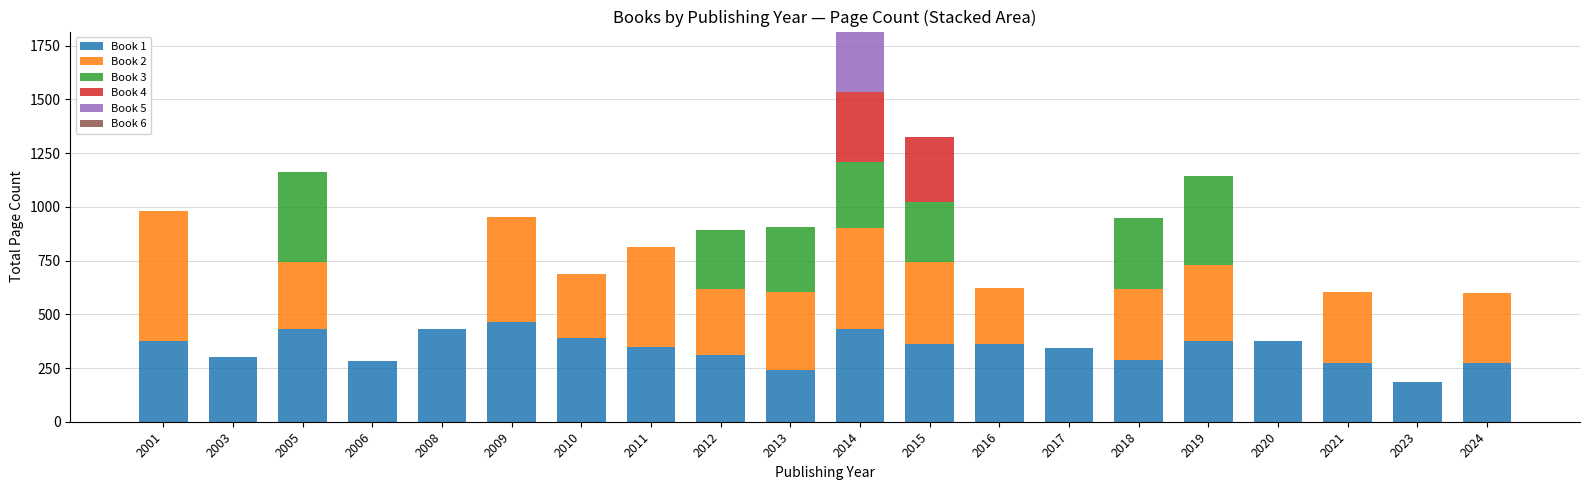

The Book 1 series shows 426 at 2013. True or false?

False